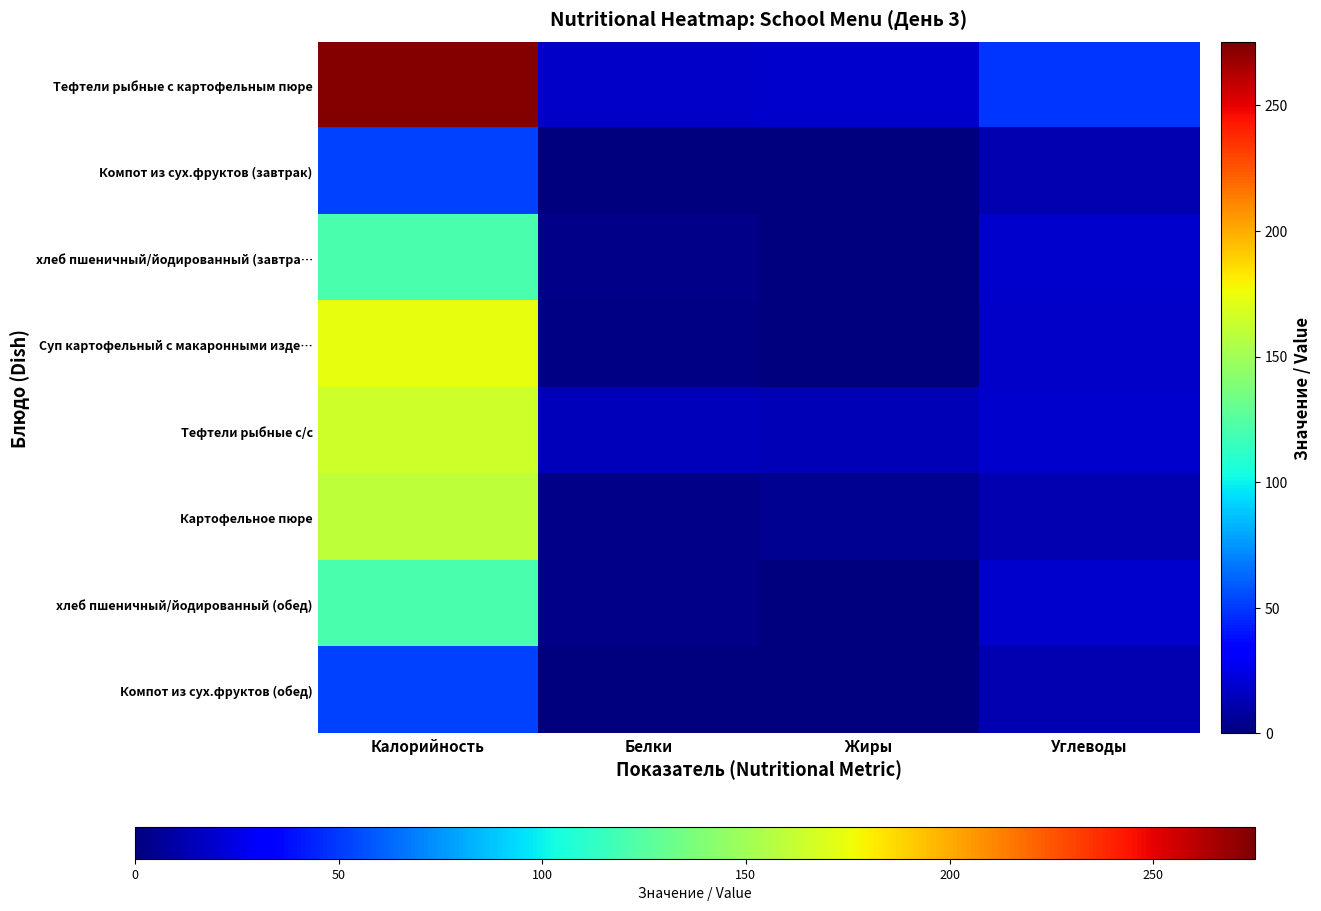

How many series are shown in this chart?

8